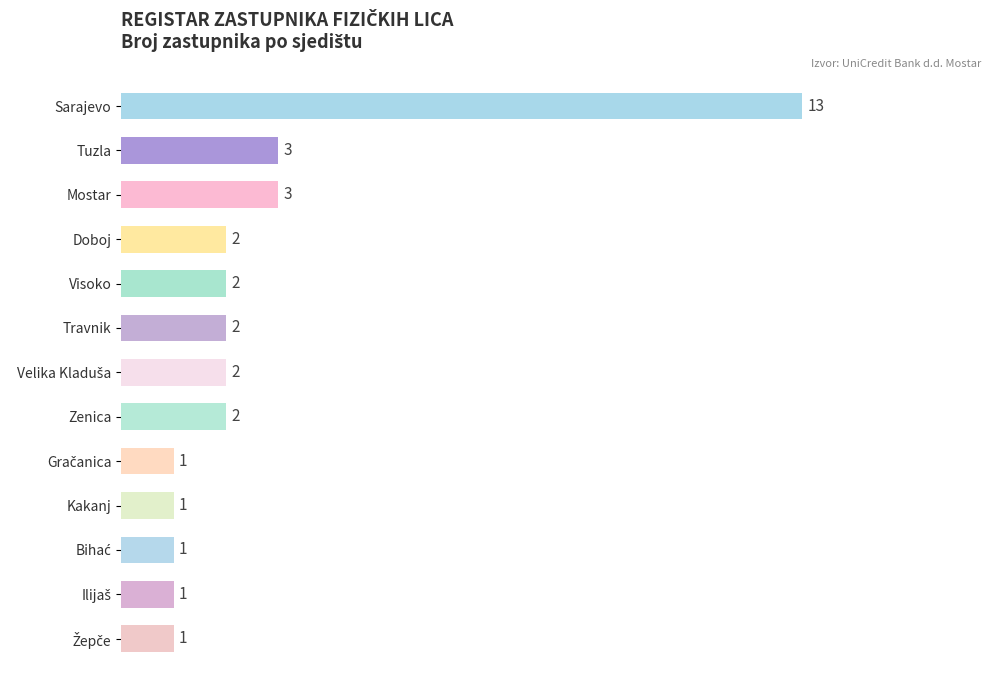

True or false: the data shows 2 at Doboj.

True